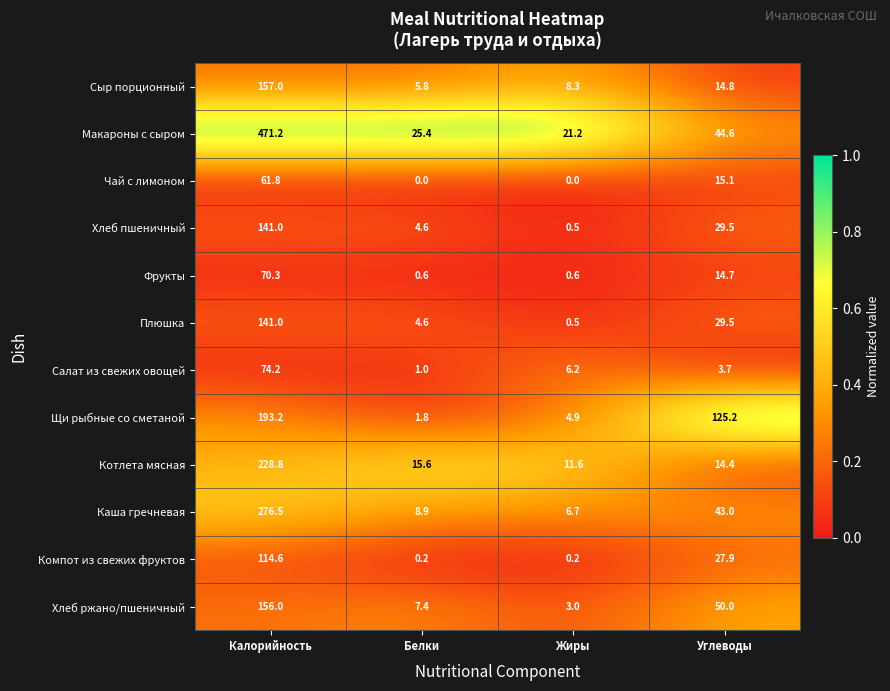

Rank the categories by Каша гречневая value from lowest to highest.

Жиры, Белки, Углеводы, Калорийность